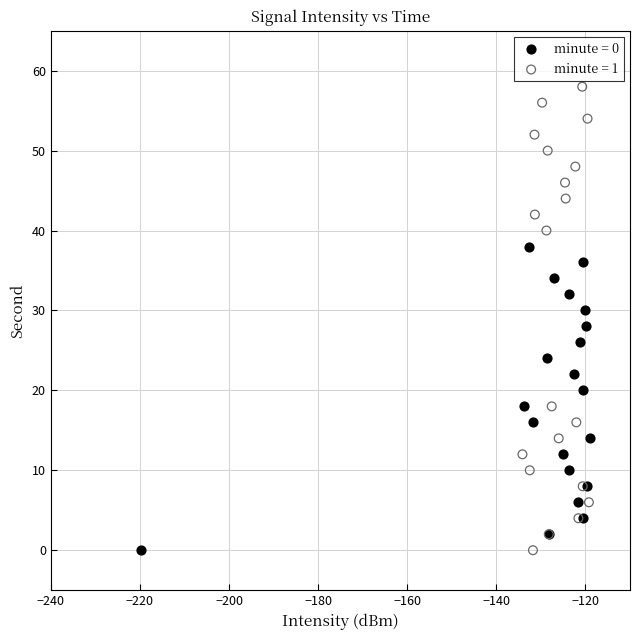

Which series has the largest Y range (max minus min)?

minute = 1